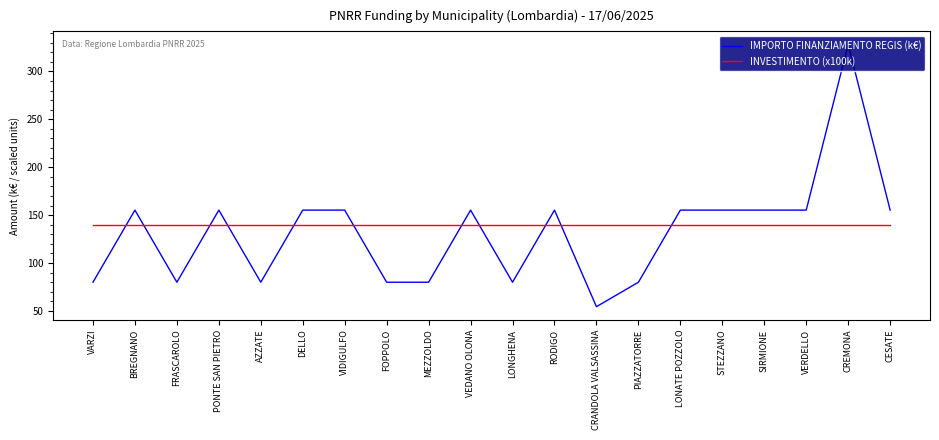

What position from the right is FOPPOLO?

13